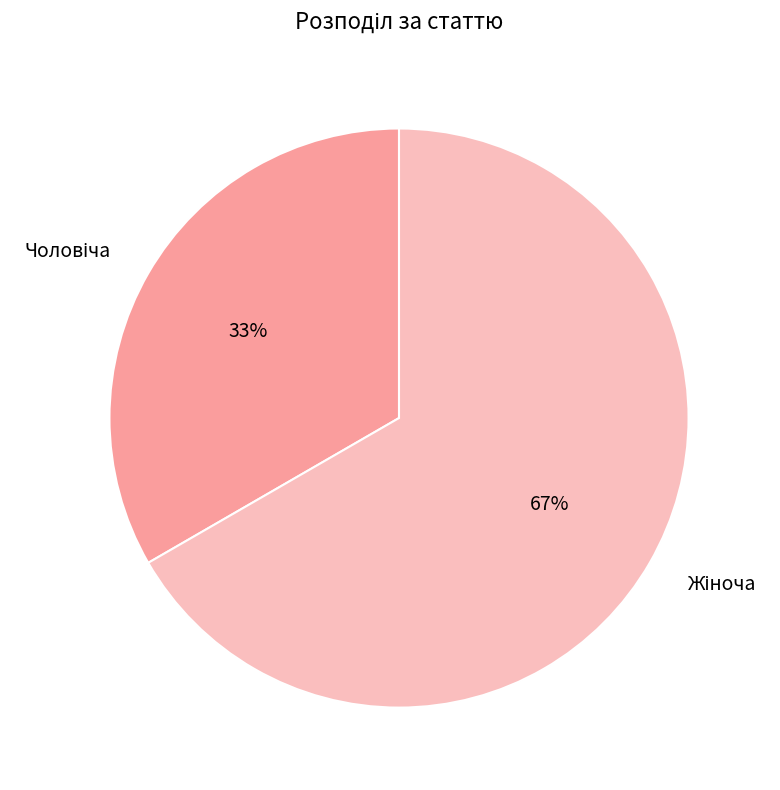

Is there a majority slice in this chart?

Yes